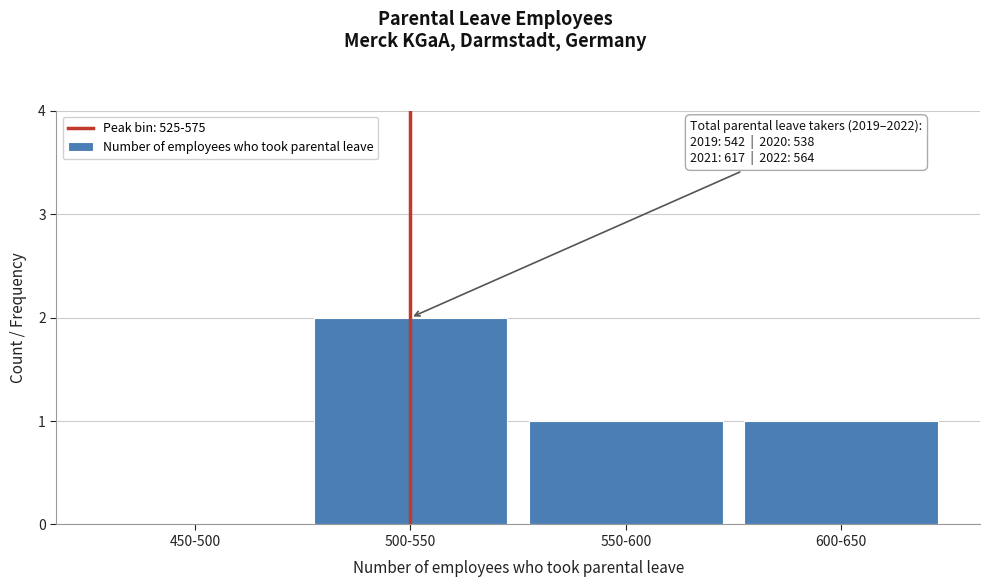

Reading right to left, extract all data points from this chart.

600-650=1	550-600=1	500-550=2	450-500=0